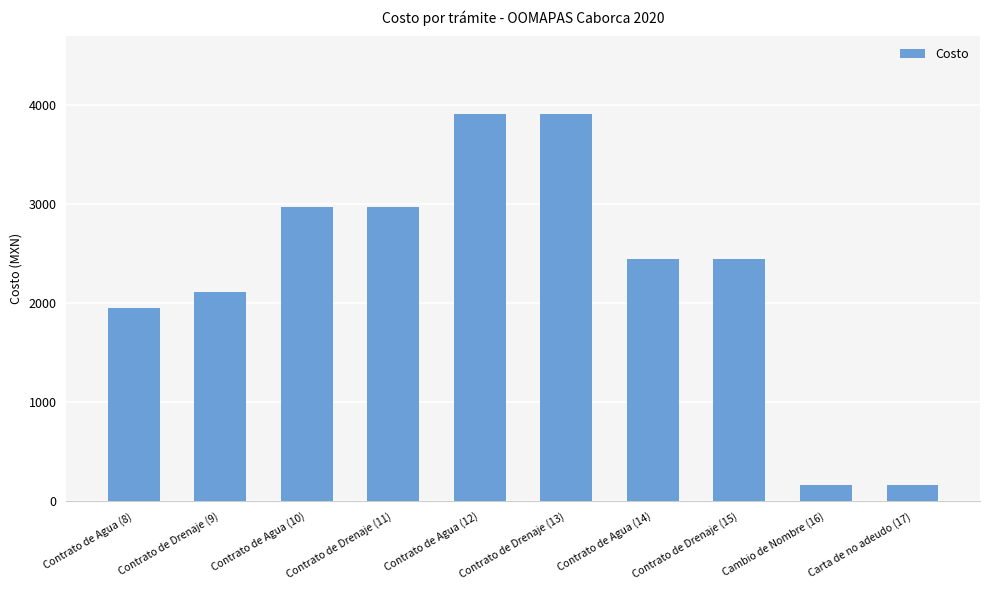

Reading left to right, list all the values displayed in this chart.

Contrato de Agua (8)=1955	Contrato de Drenaje (9)=2109	Contrato de Agua (10)=2975	Contrato de Drenaje (11)=2975	Contrato de Agua (12)=3911	Contrato de Drenaje (13)=3911	Contrato de Agua (14)=2444	Contrato de Drenaje (15)=2444	Cambio de Nombre (16)=161	Carta de no adeudo (17)=161